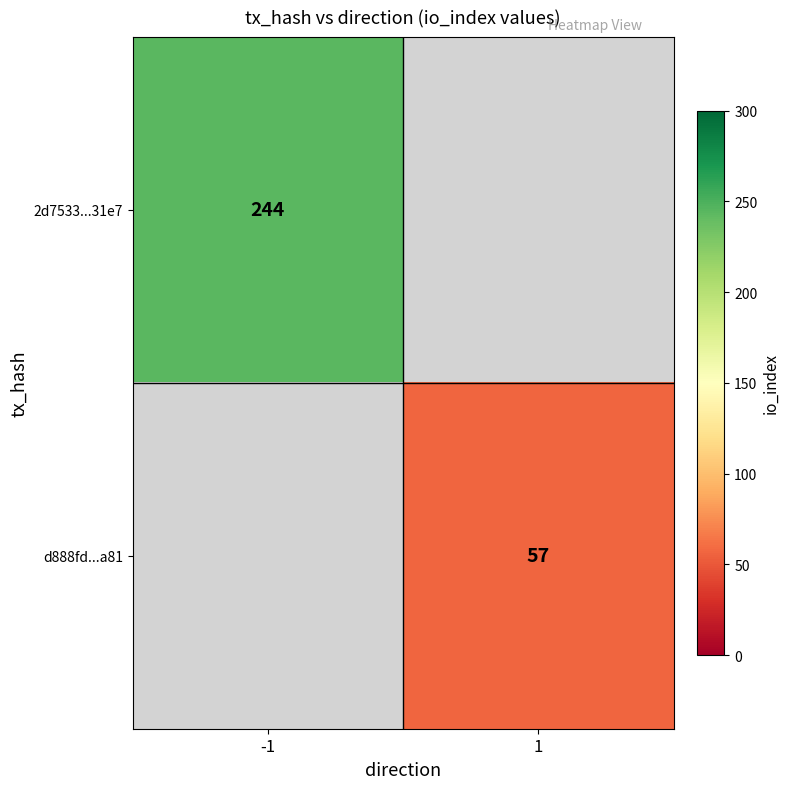

The 2d7533...31e7 series shows 244 at -1. True or false?

True